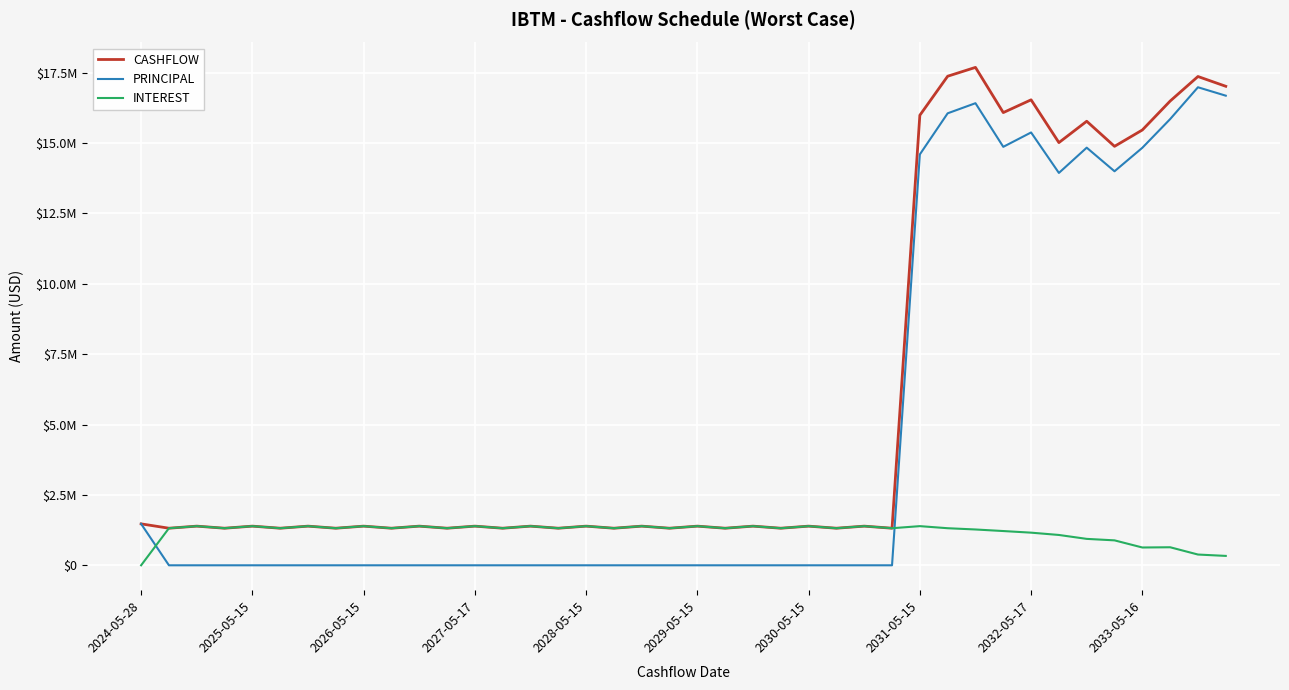

What is the difference between the second highest and second lowest values in the CASHFLOW series?

16057816.2